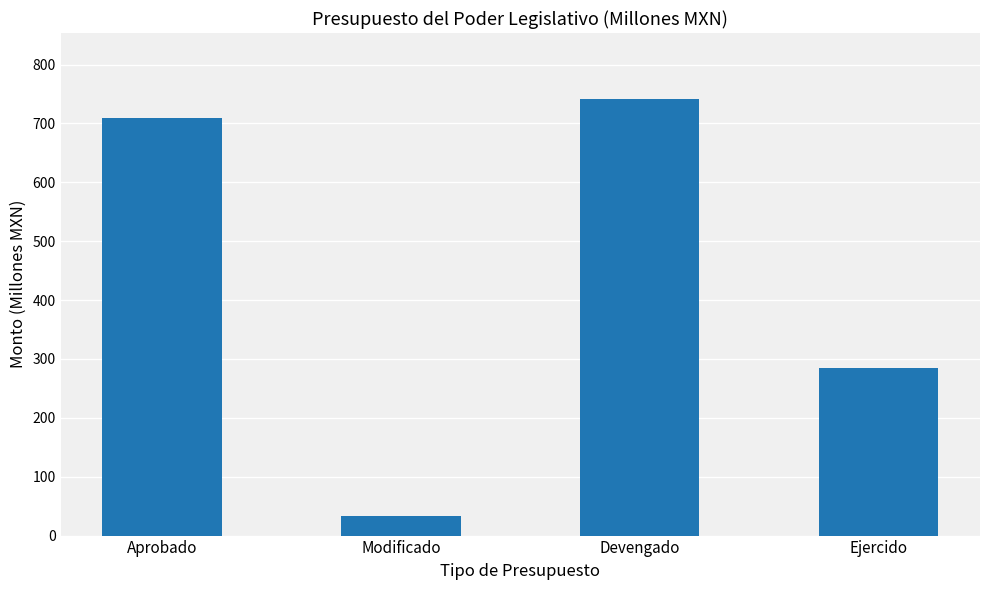

What is the sum of the values at Devengado and Aprobado?

1450.8